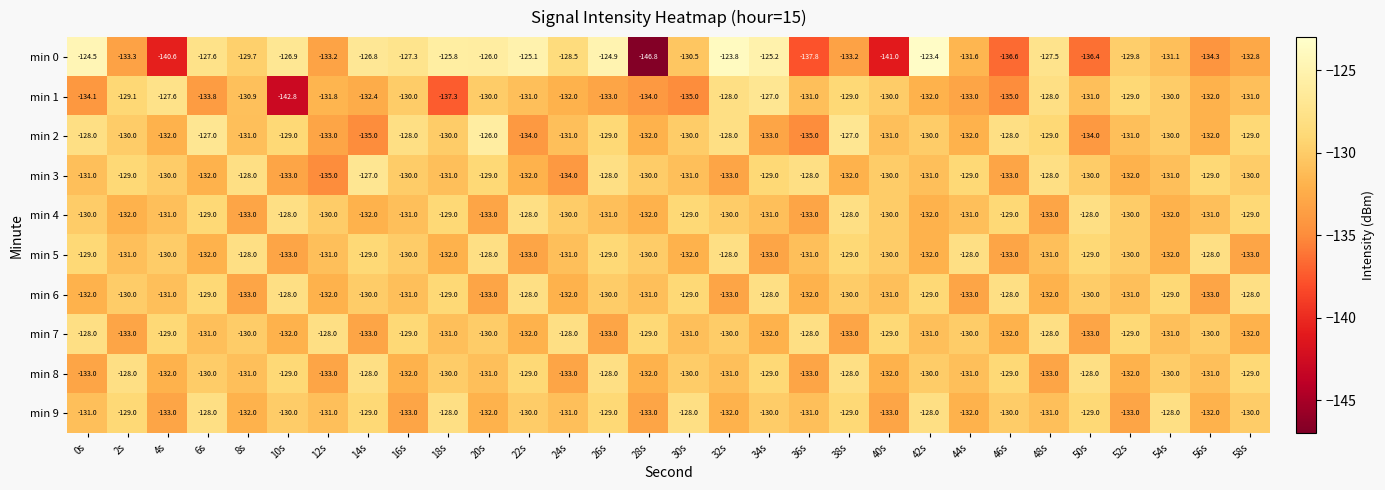

What is the sum of all min 4 values?

-3915.0